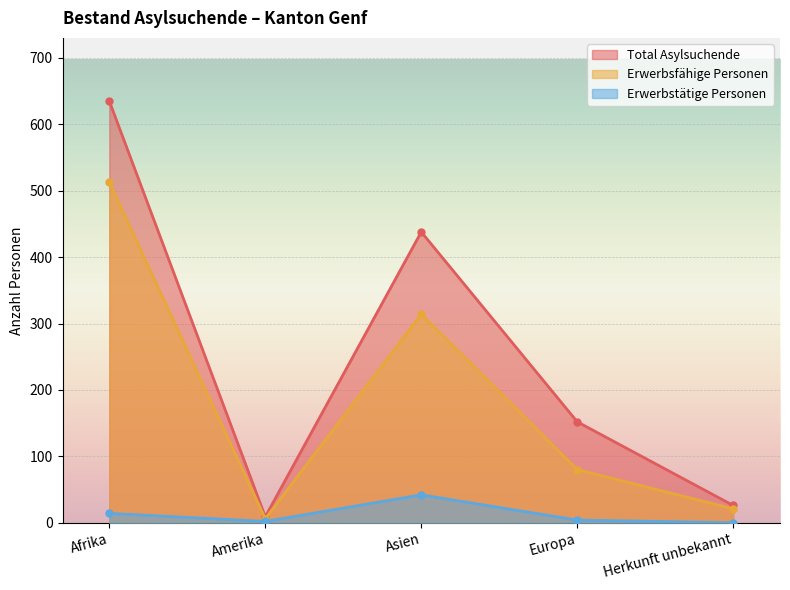

What is the average value of the Total Asylsuchende series?

252